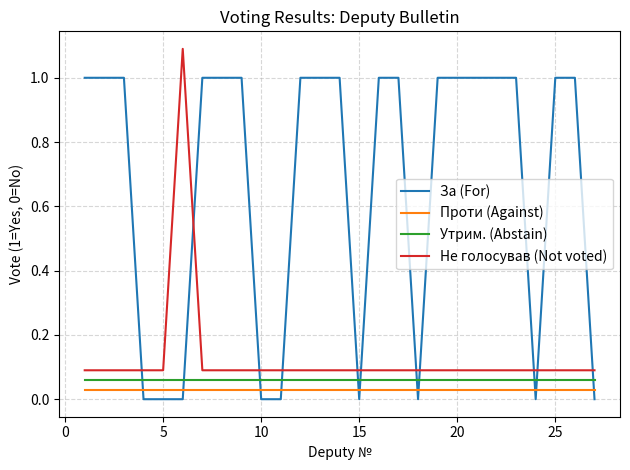

At how many categories does at least one series exceed 0?

27